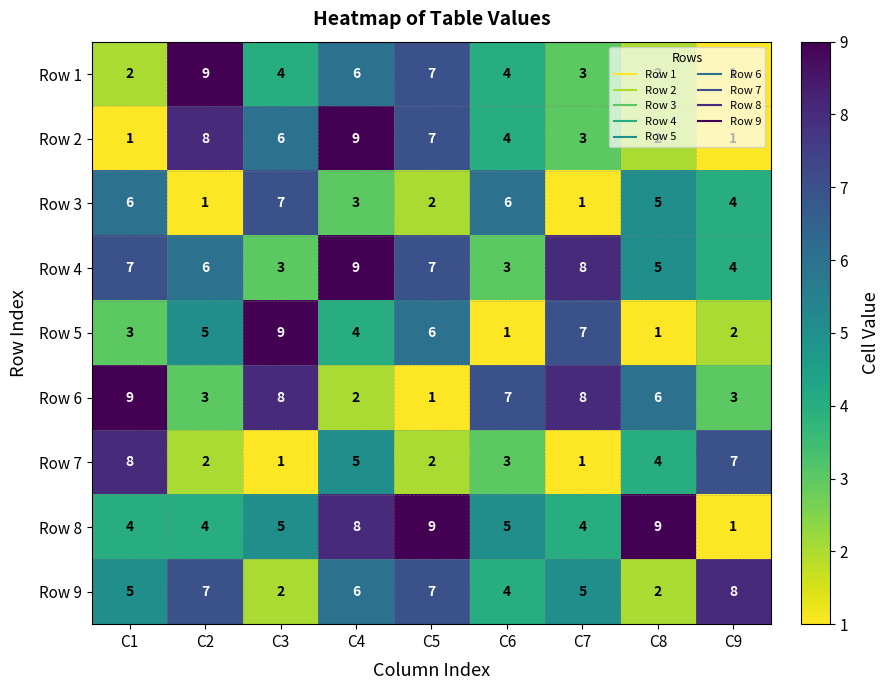

How many data points does each series have?

9